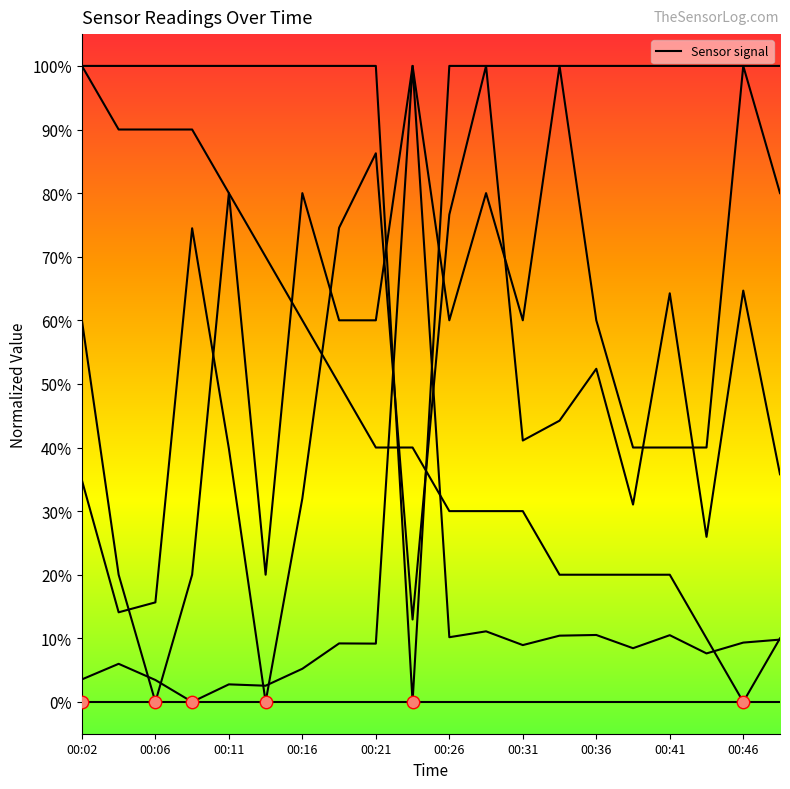

How many lines are shown in the chart?

6